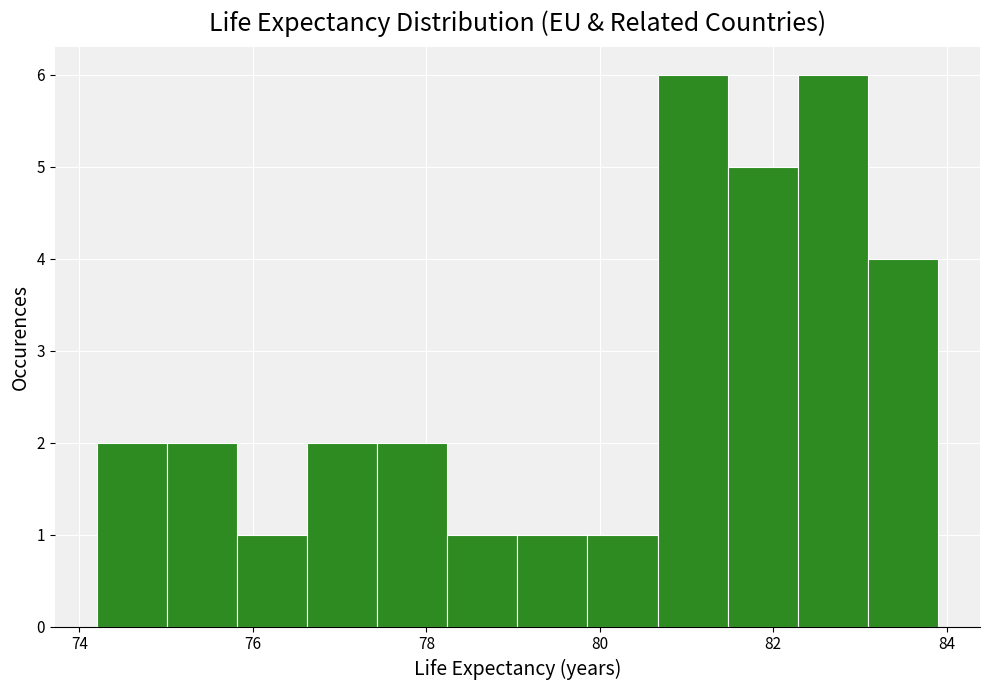

Reading left to right, list every bar in this chart as the range it spans on the x-axis followed by its height. Neither the bar edges nor the heights are printed on the chart, so give them approximately, as read against the axes.

74.2 to 75.0: 2
75.0 to 75.8: 2
75.8 to 76.6: 1
76.6 to 77.4: 2
77.4 to 78.2: 2
78.2 to 79.0: 1
79.0 to 79.8: 1
79.8 to 80.6: 1
80.6 to 81.4: 6
81.4 to 82.2: 5
82.2 to 83.0: 6
83.0 to 84.0: 4